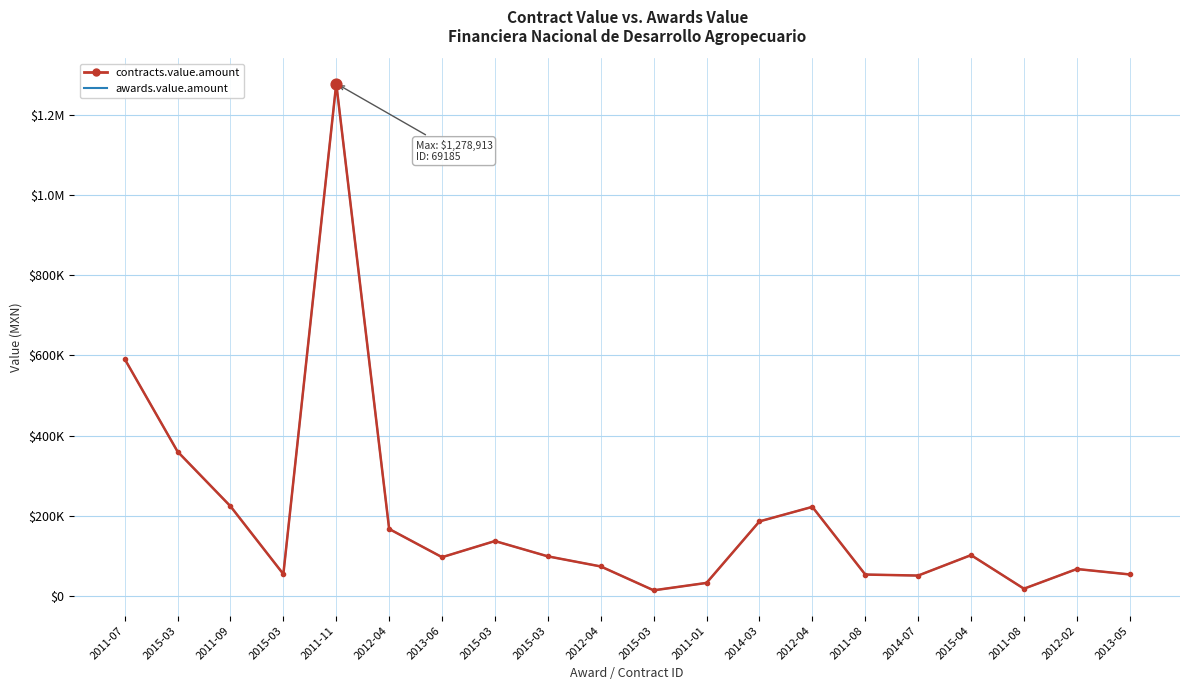

Which series has the largest total across all categories?

contracts.value.amount